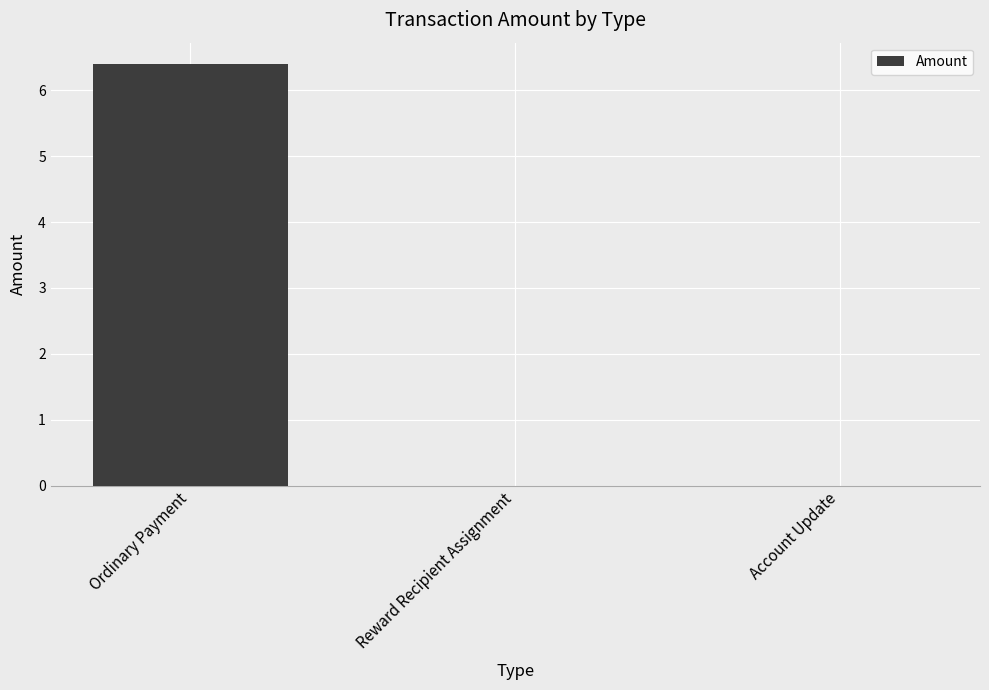

Reading left to right, list all the values displayed in this chart.

Ordinary Payment=6.4	Reward Recipient Assignment=0.0	Account Update=0.0